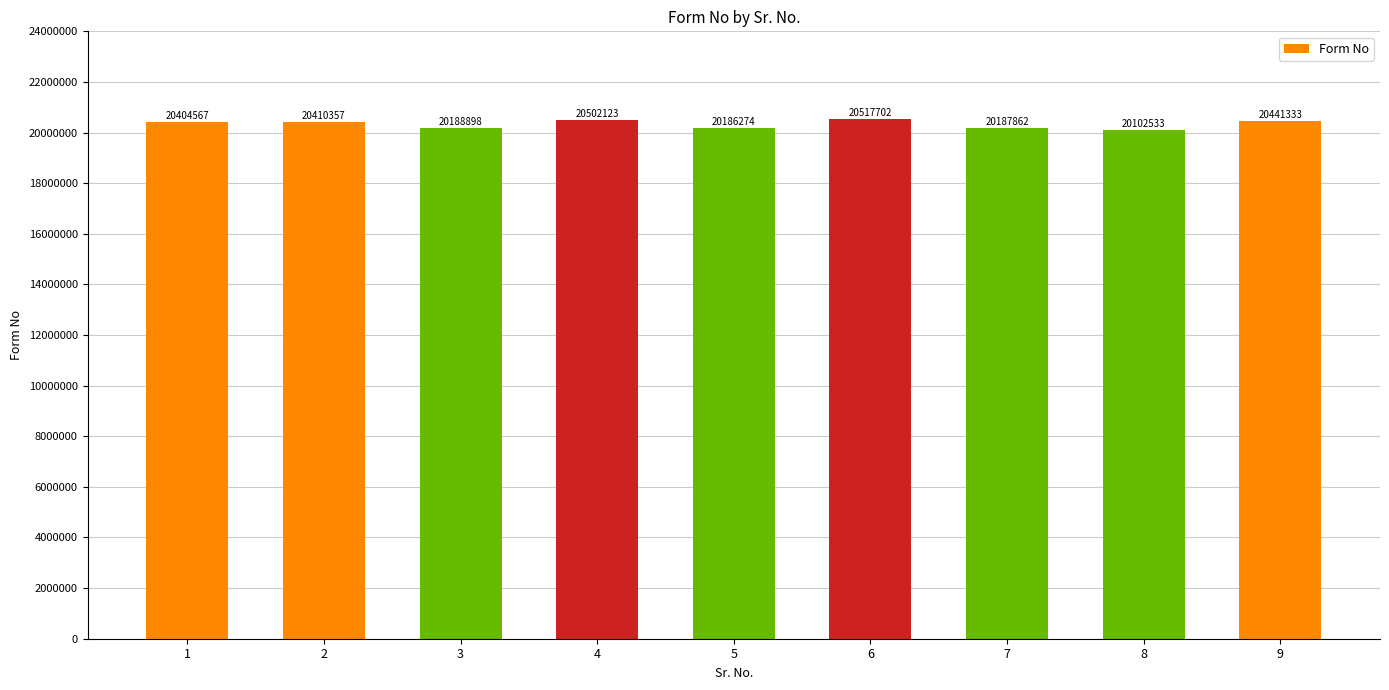

Reading left to right, extract all data points from this chart.

20404567	20410357	20188898	20502123	20186274	20517702	20187862	20102533	20441333